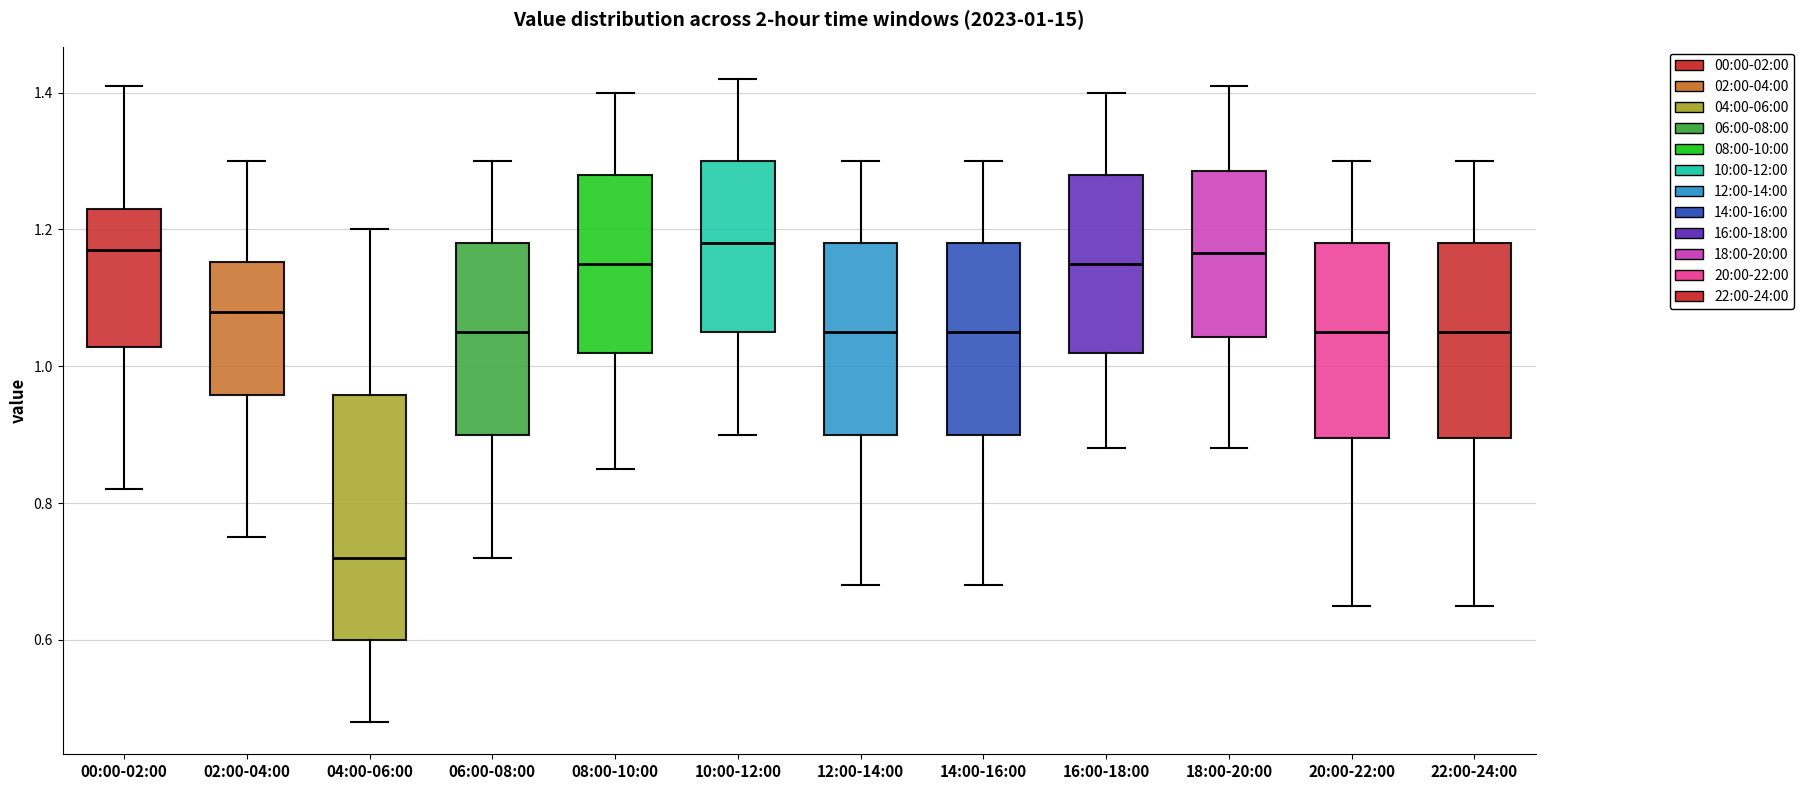

Which box is the tallest, from its lower edge to its upper edge?

04:00-06:00